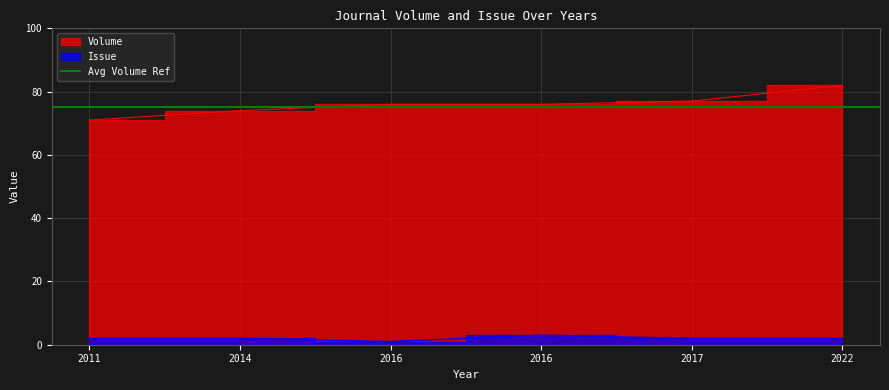

List the series in order of their peak value, highest first.

Volume, Issue